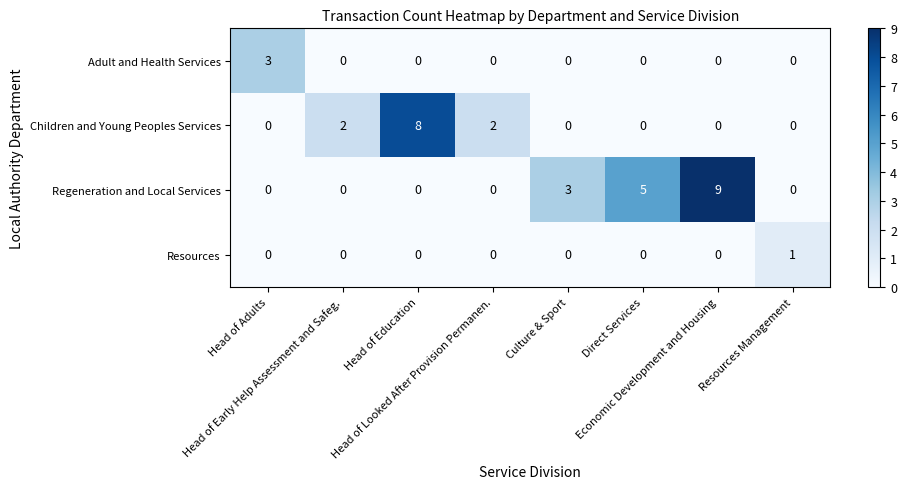

How many Resources values are between 0 and 1?

8